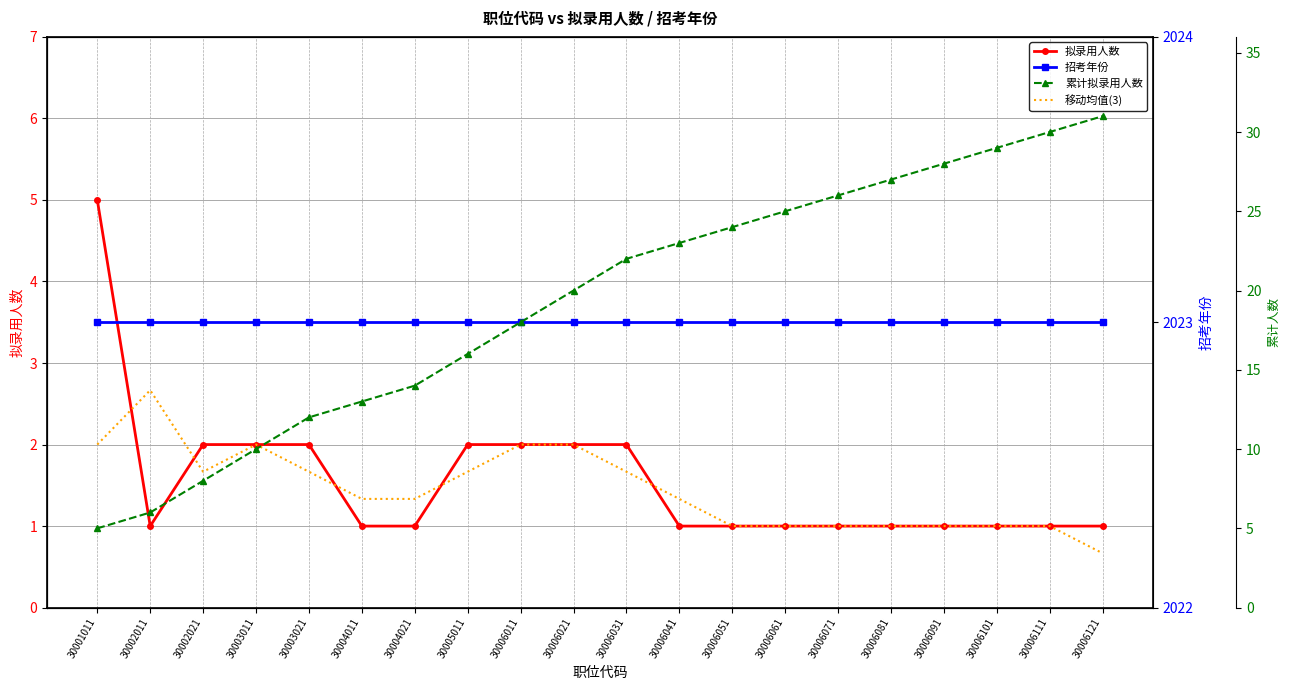

What is the minimum value shown in the chart?

0.7